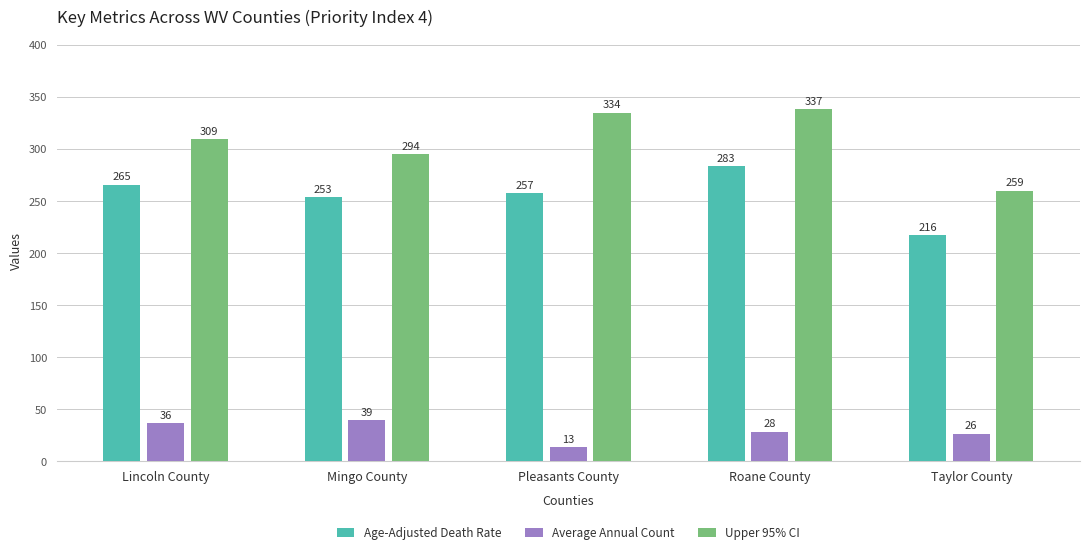

What are all the series names shown in the legend?

Age-Adjusted Death Rate, Average Annual Count, Upper 95% CI